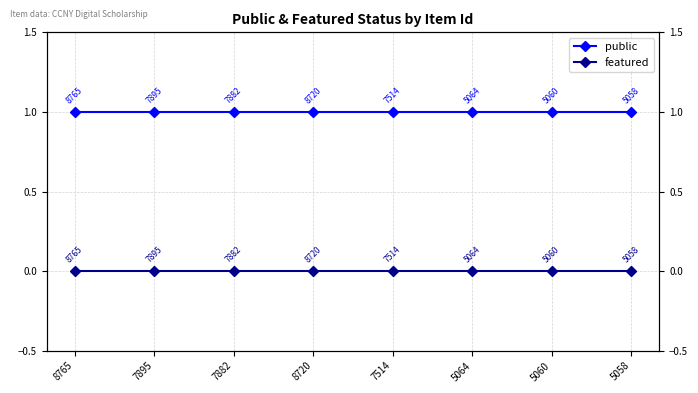

What are all the series names shown in the legend?

public, featured